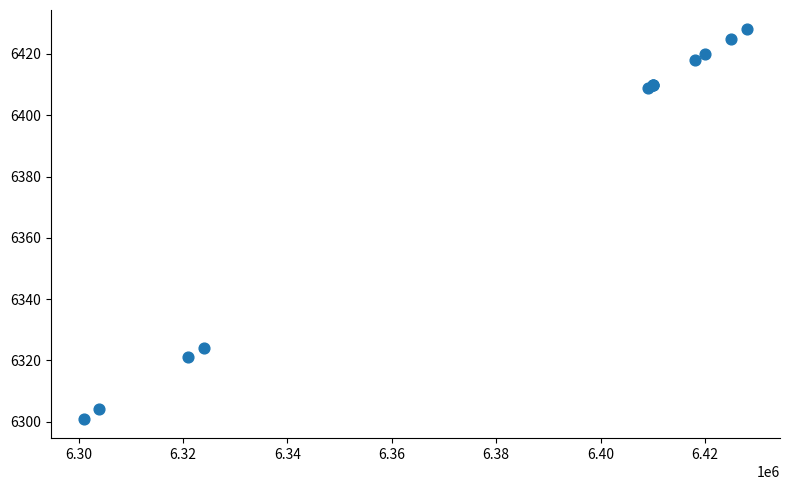

What Y value in the scatter plot is closest to 6364?

6324